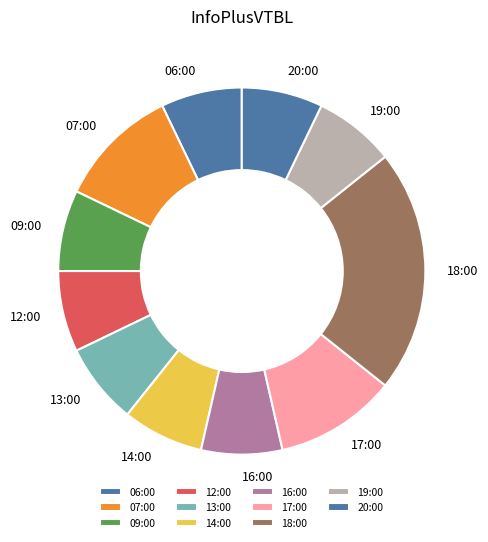

Which slice is the largest?

18:00